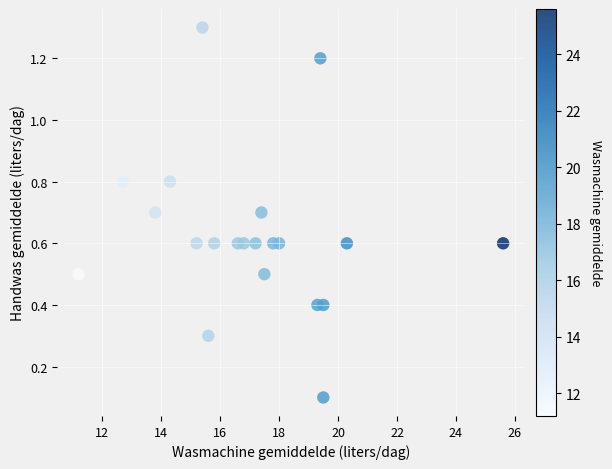

What is the range of Y values (max minus min)?

1.2